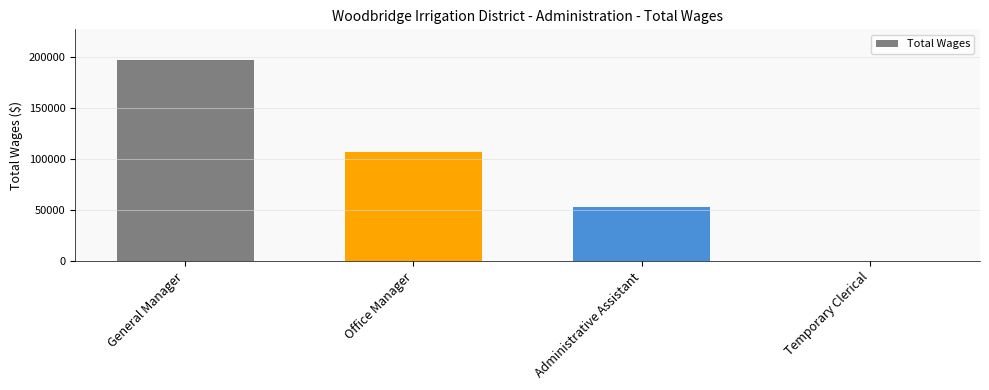

At which category does the chart reach its peak across all series?

General Manager